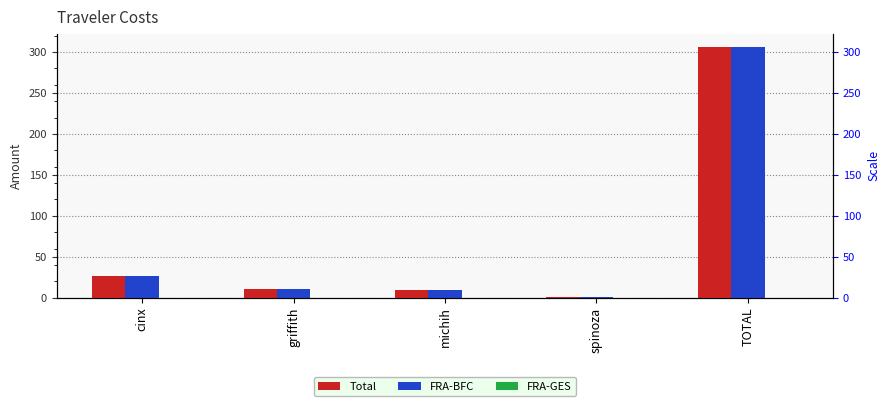

How many bars are there in each group?

3